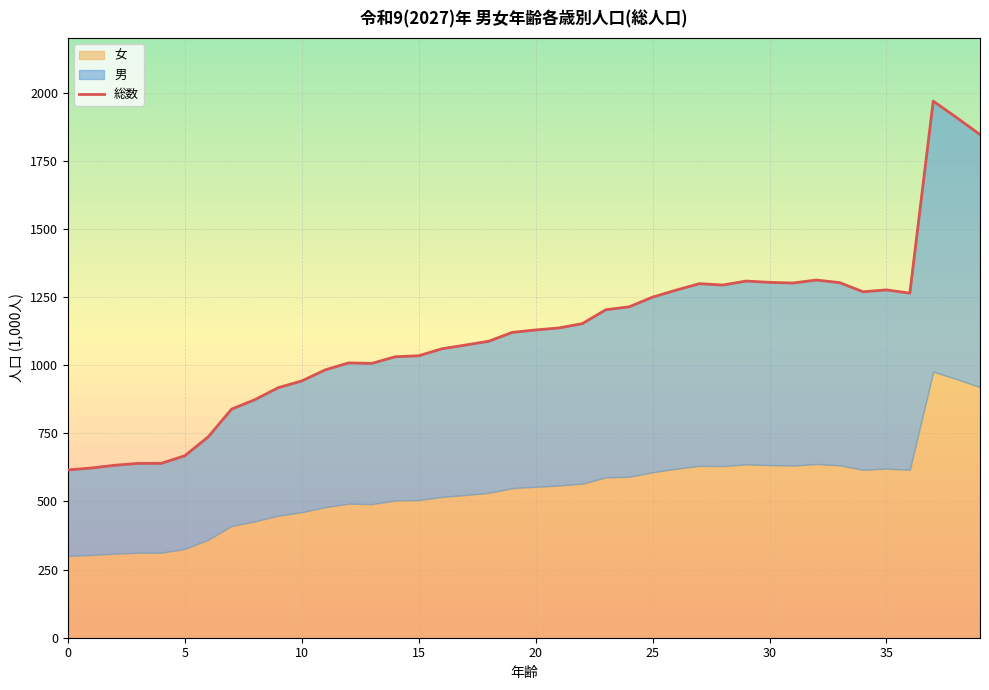

At how many categories does at least one series exceed 881?

31